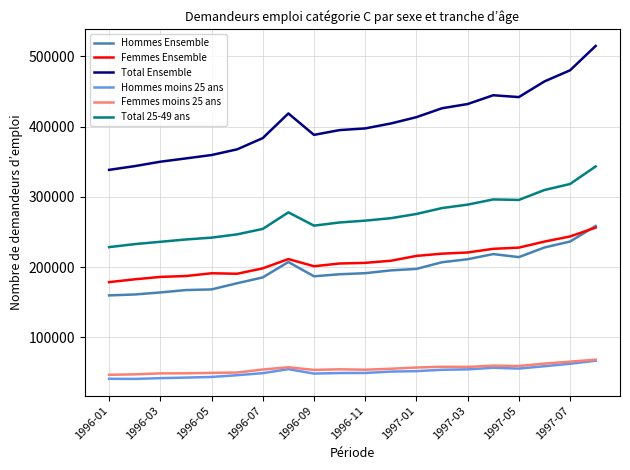

True or false: Total Ensemble and Total 25-49 ans intersect in this chart.

False